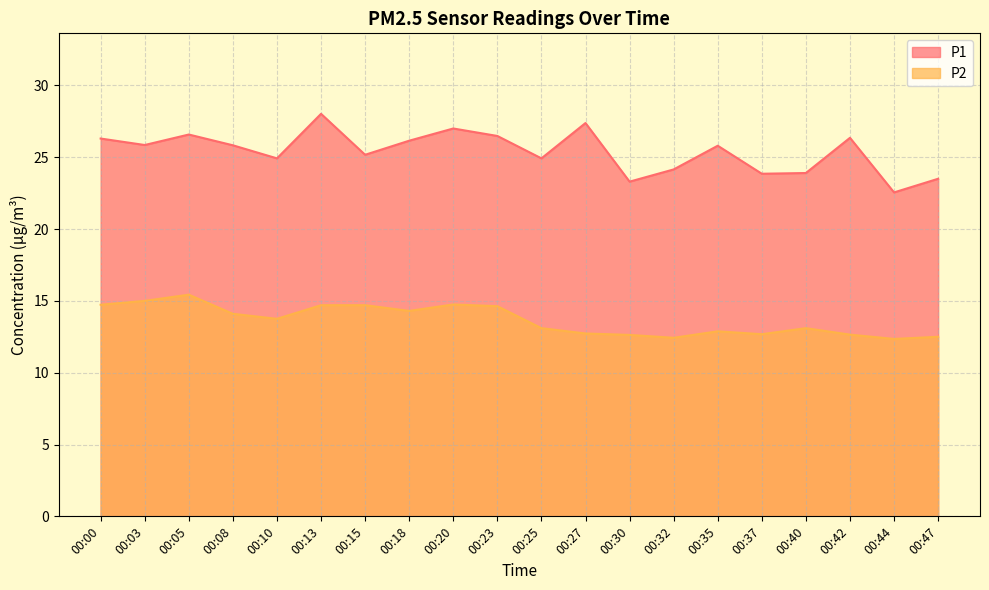

At which label is P1 closest to 25?

00:10